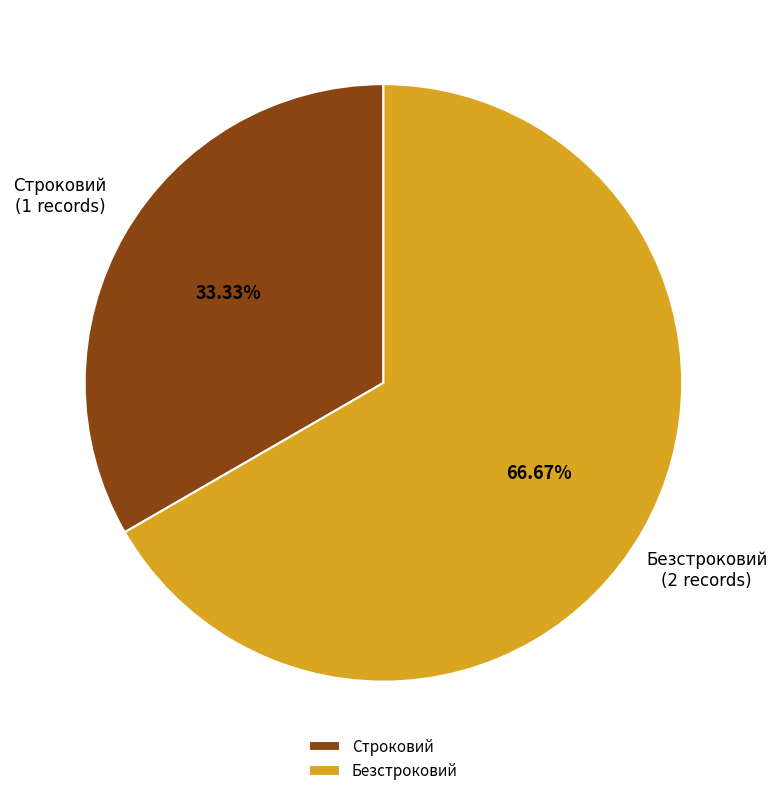

How much of the chart is everything except Строковий?

66.7%